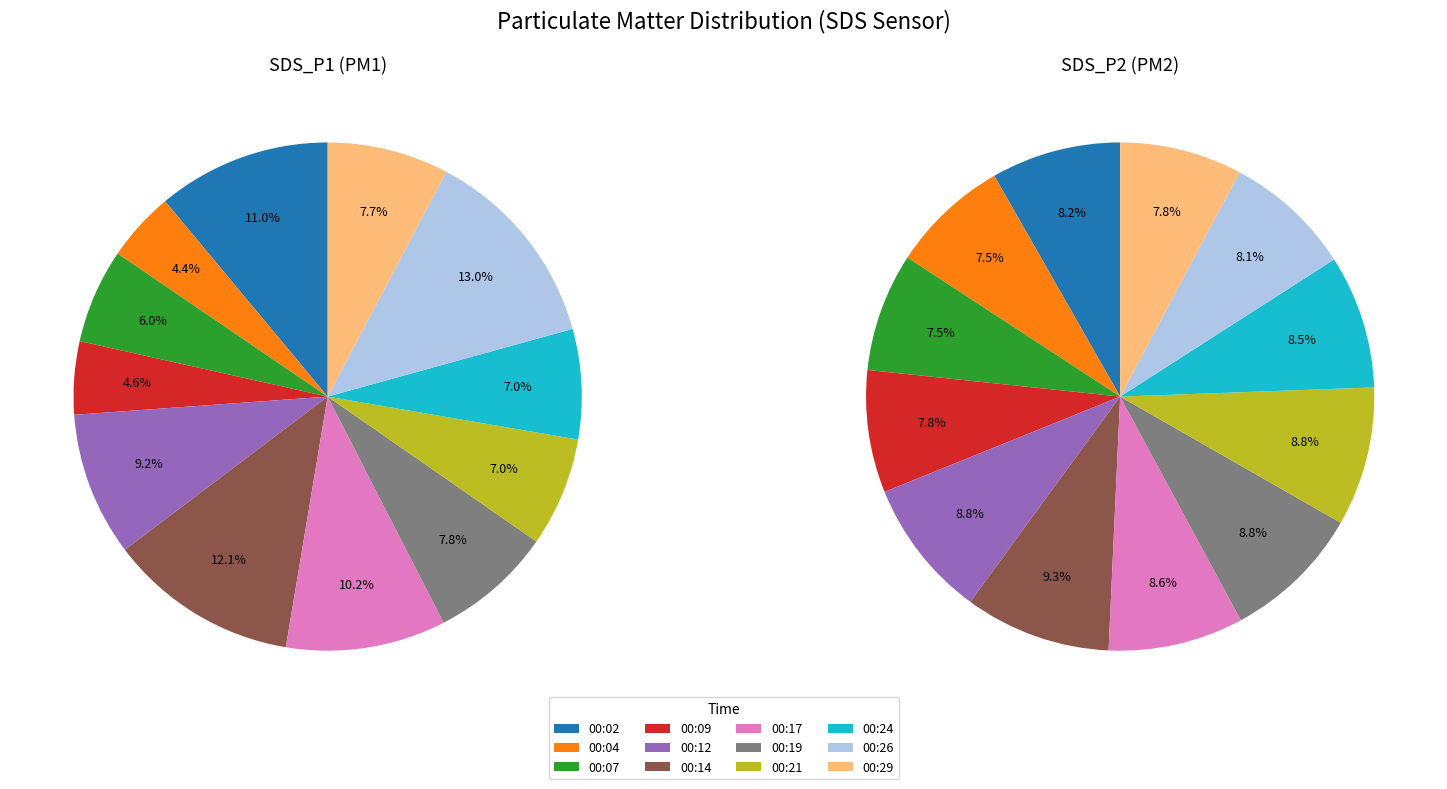

To the nearest percent, what portion does 00:07 represent?

8%